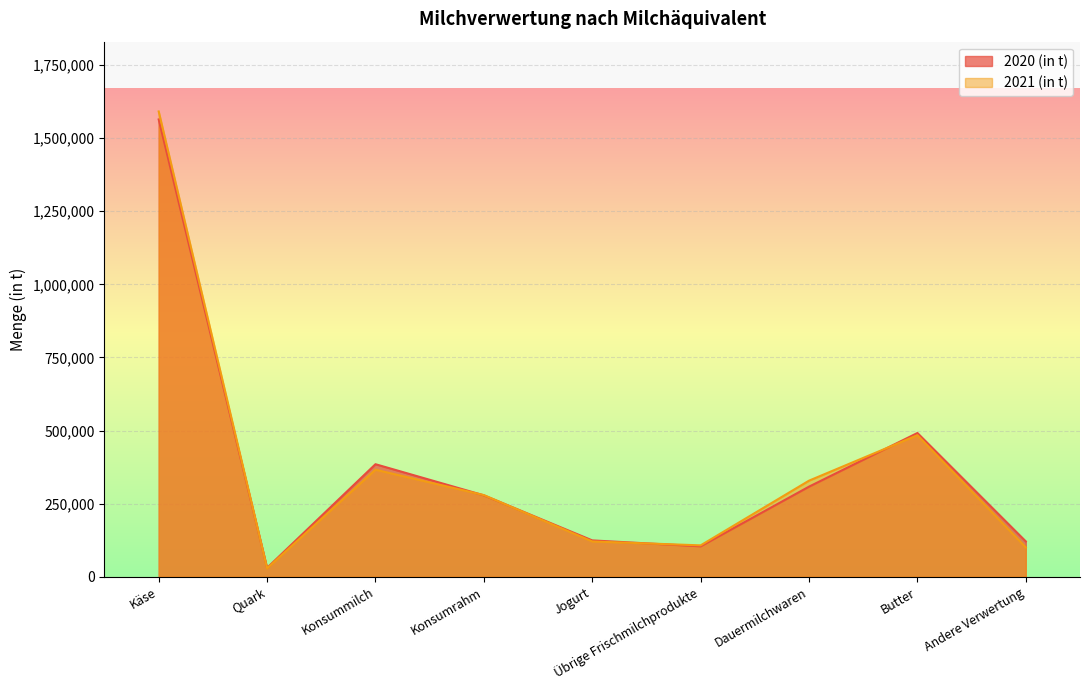

What is the approximate value of 2021 (in t) at Andere Verwertung, to the nearest 50?

100200